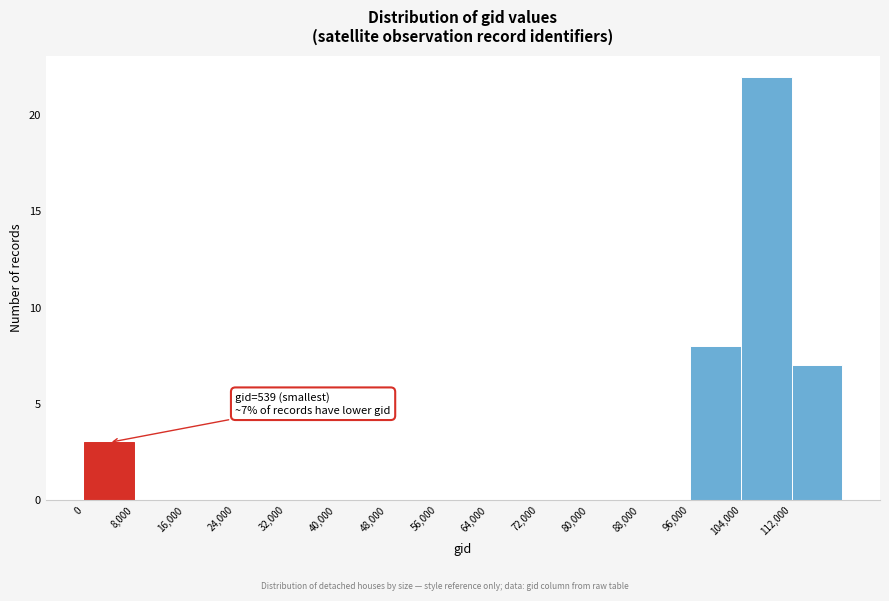

Over which range of the x-axis is the bar tallest?

104000 to 112000